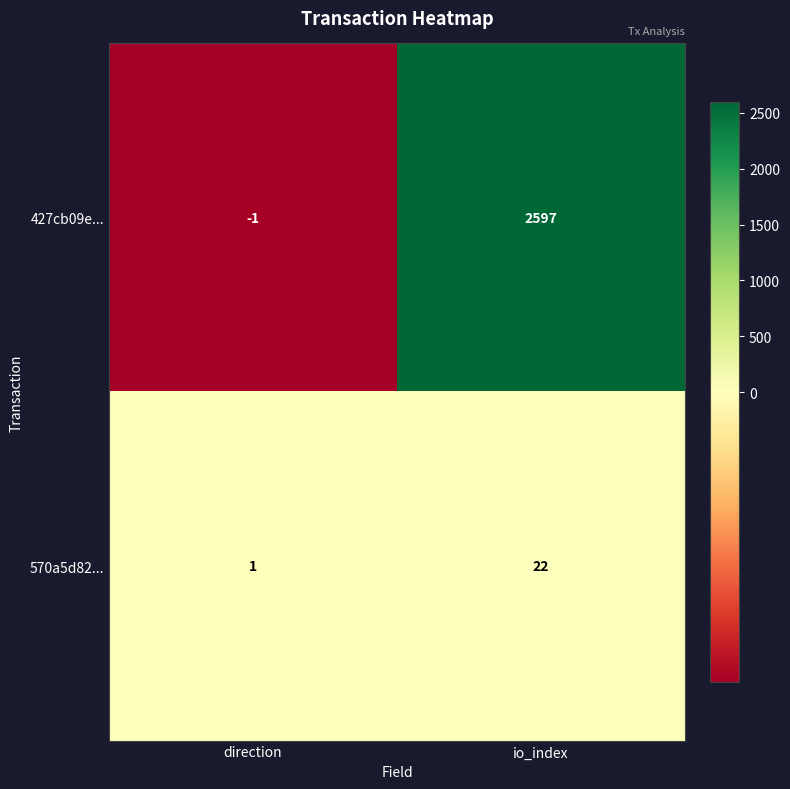

How many distinct data groups are displayed?

2